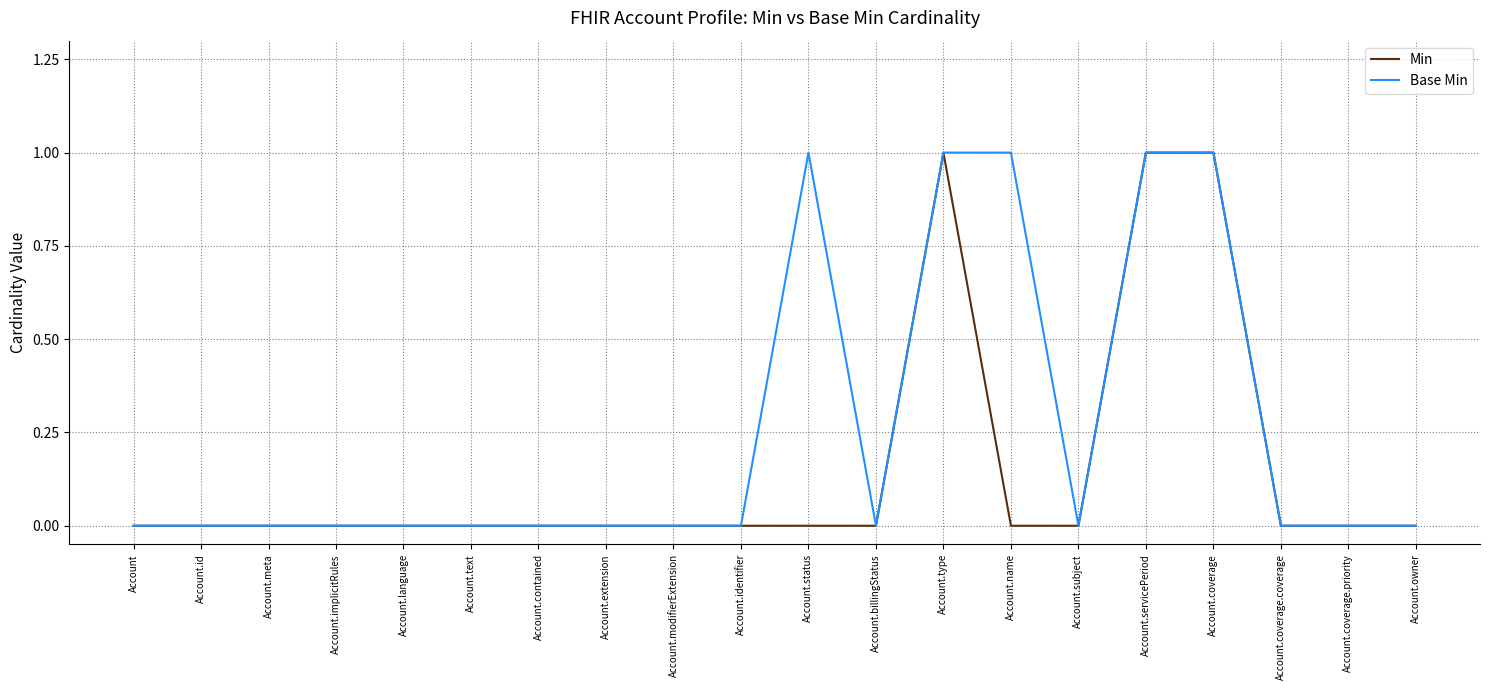

Which series has the largest total across all categories?

Base Min